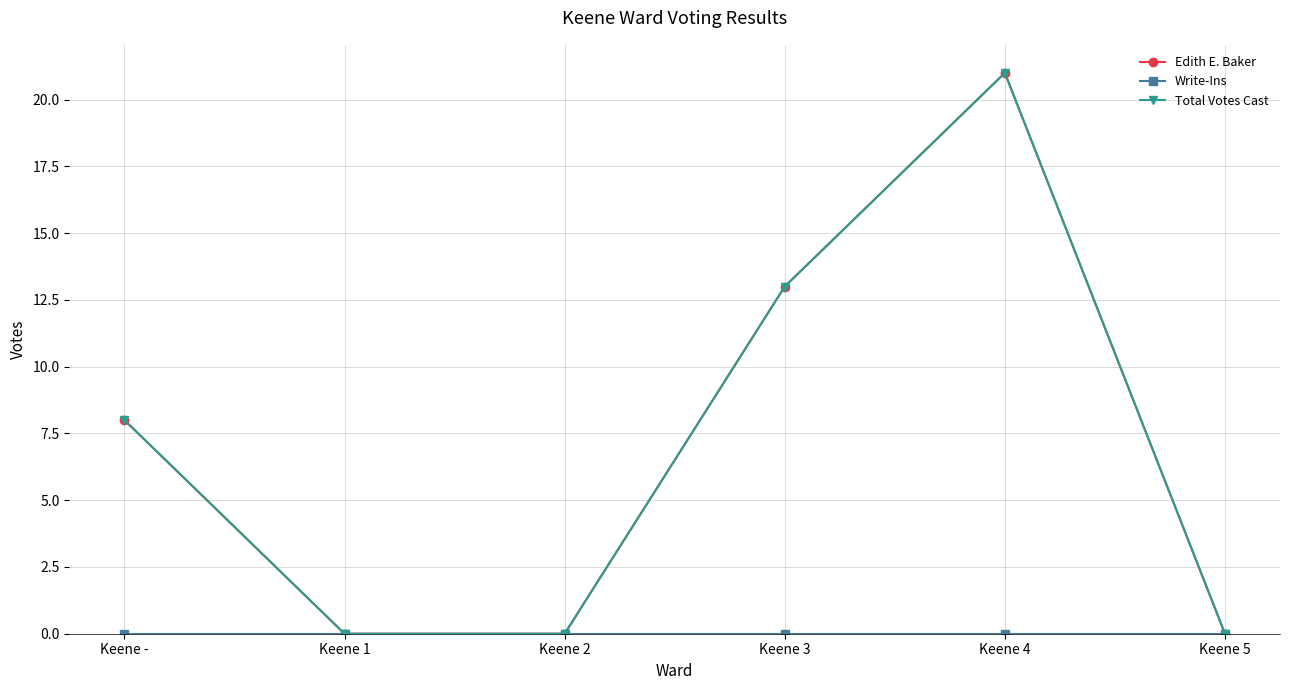

Is this an area chart (filled region under the line)?

No